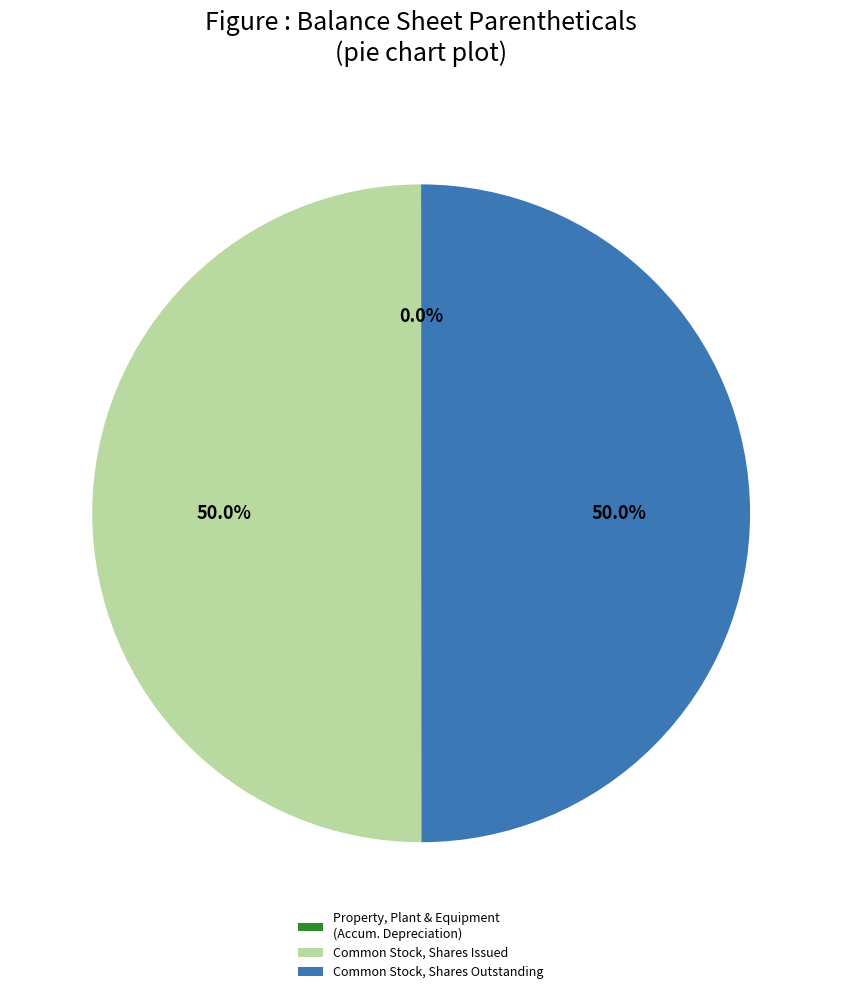

Combined, what portion of the pie is Common Stock, Shares Outstanding and Common Stock, Shares Issued?

100.0%